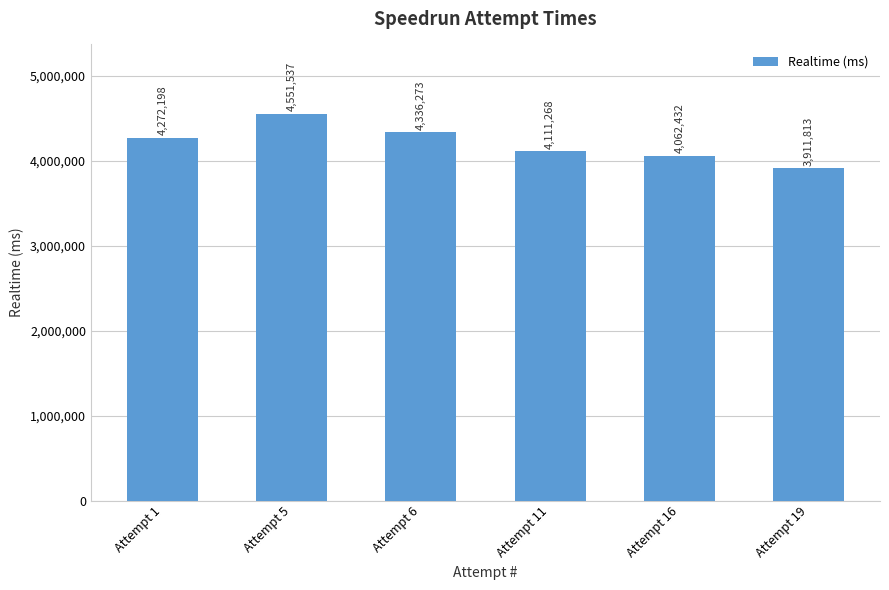

Between Attempt 6 and Attempt 11, which is larger?

Attempt 6